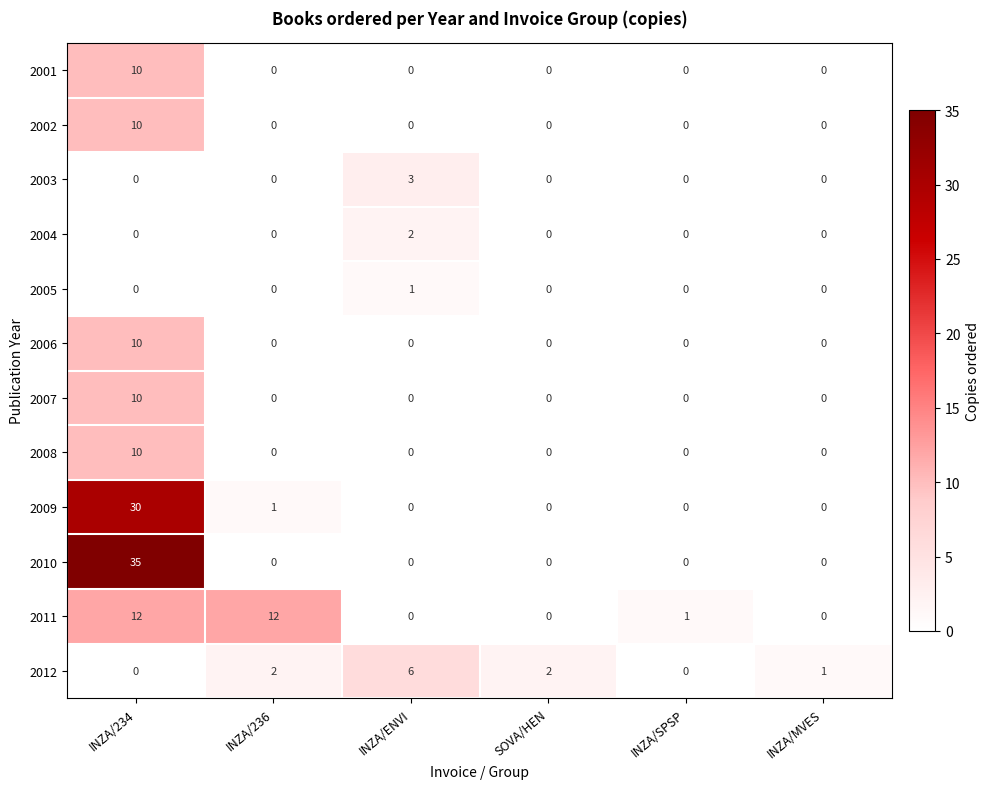

The 2008 series shows 0 at INZA/MVES. True or false?

True